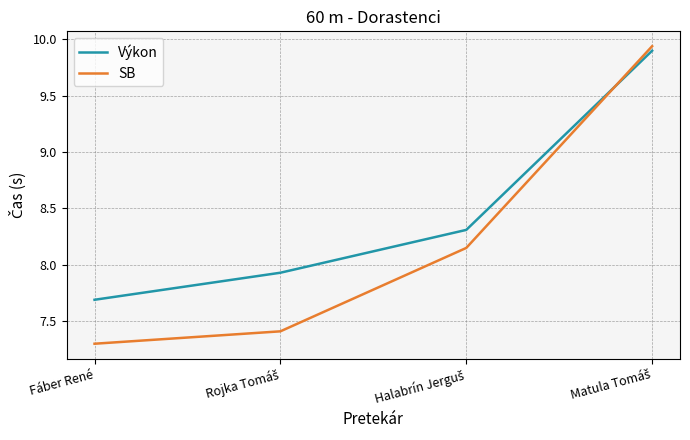

After their last crossing, which series has the higher values: SB or Výkon?

SB